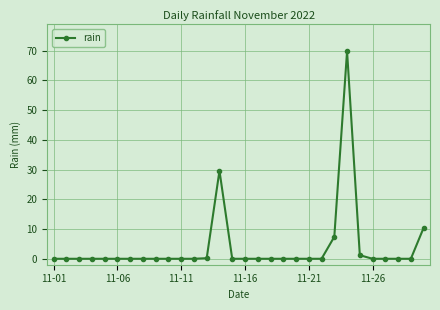

What is the maximum value shown in the chart?

69.8